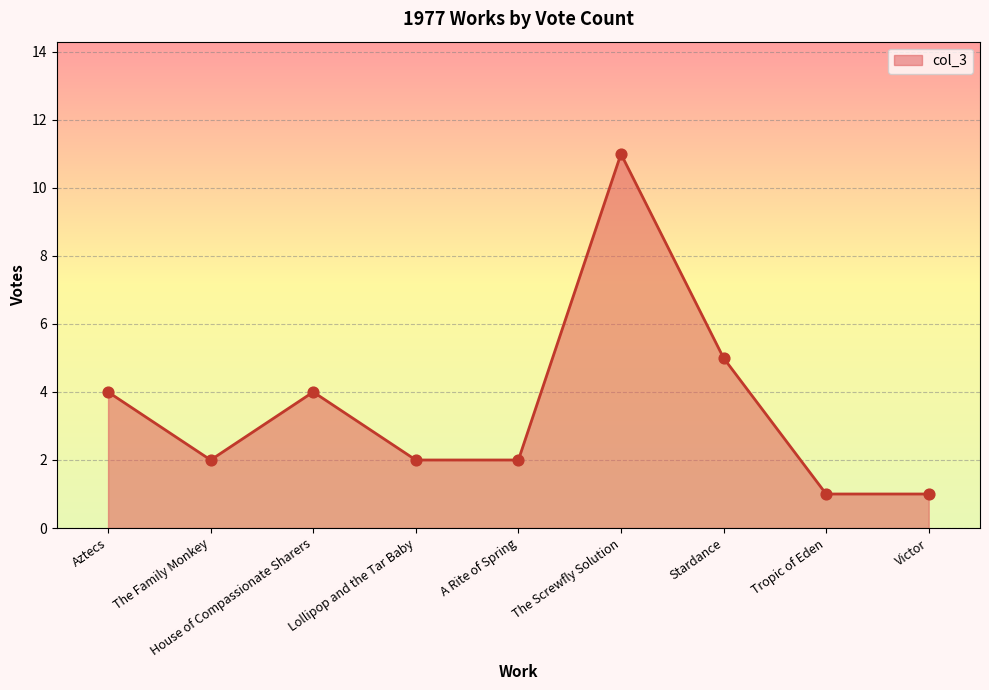

What is the change in value from Lollipop and the Tar Baby to Stardance?

+3